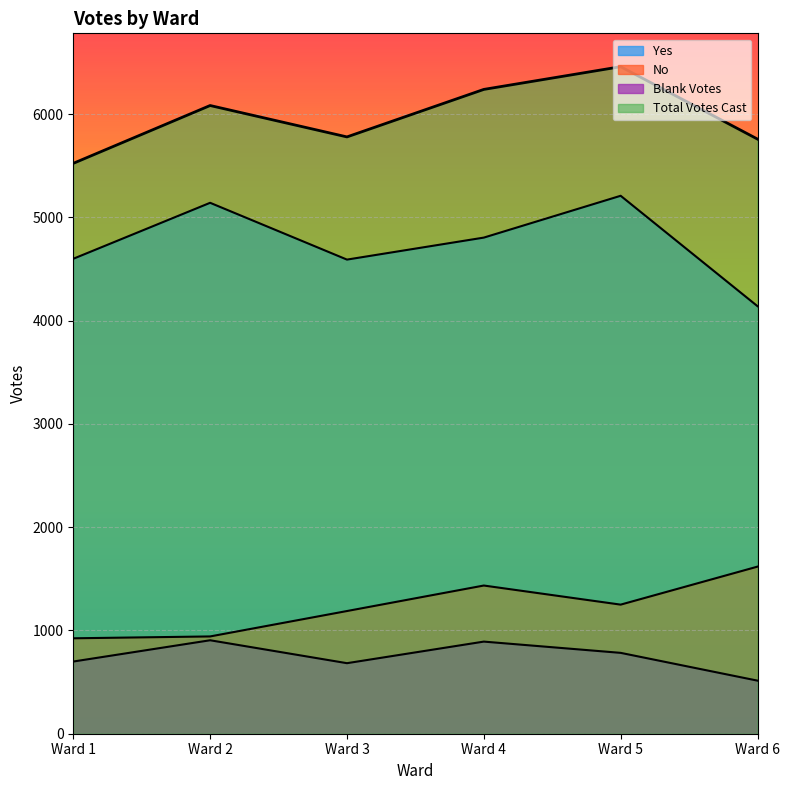

Is it true that Blank Votes equals 514 at Ward 6?

True